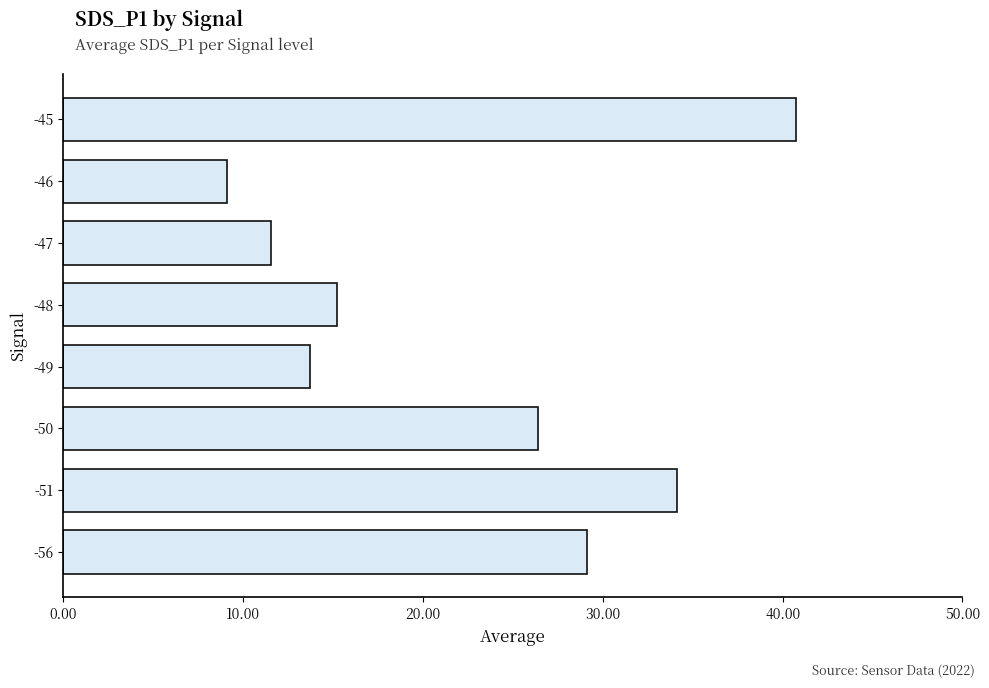

How many bars are there in total?

8